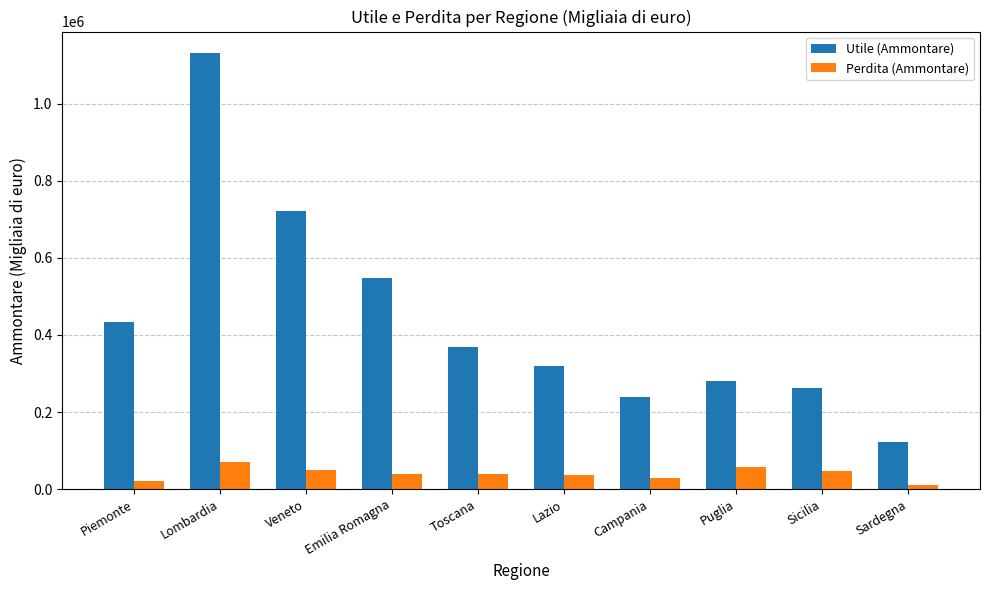

Are the bars grouped side by side (vs. stacked)?

Yes